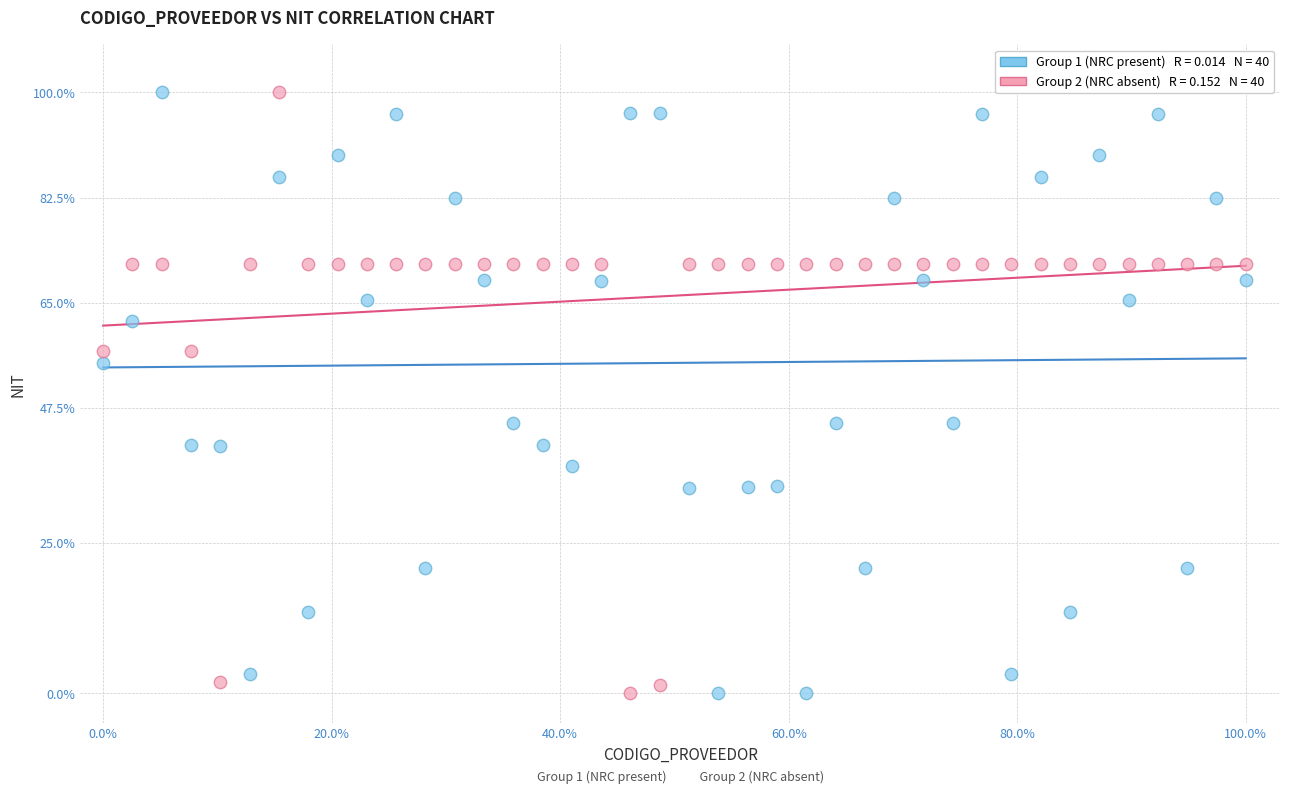

Across all data points, what is the range of Y values (max minus min)?

100.0